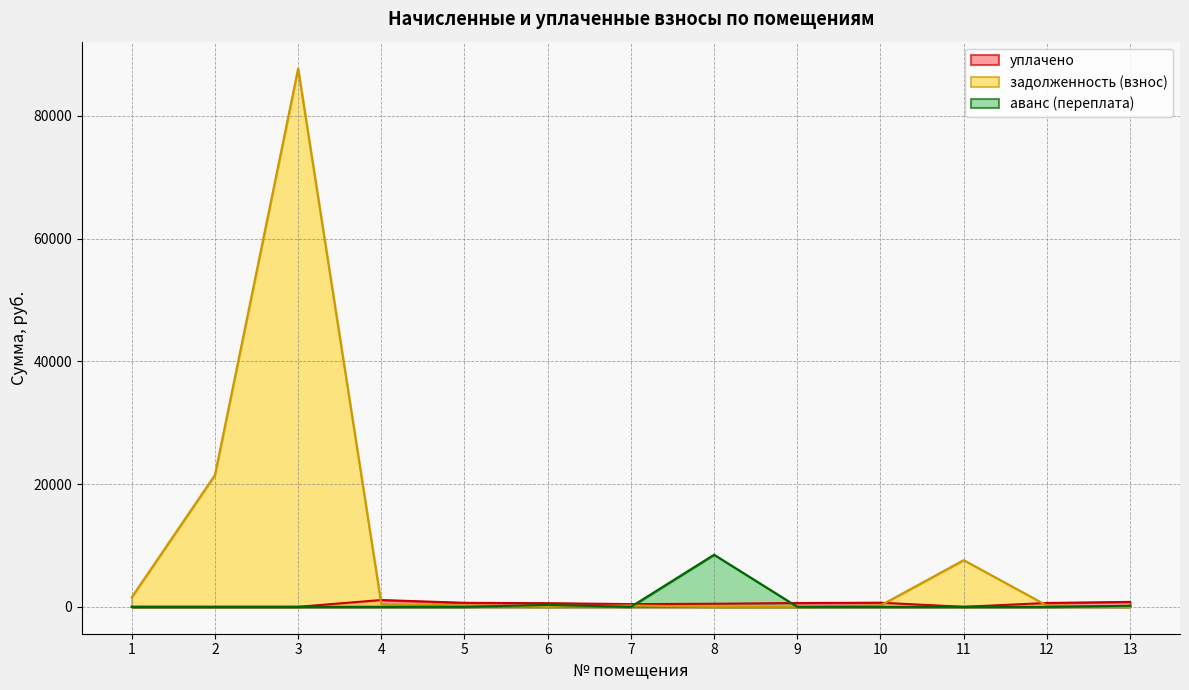

The задолженность (взнос) series shows 97.7 at 12. True or false?

False